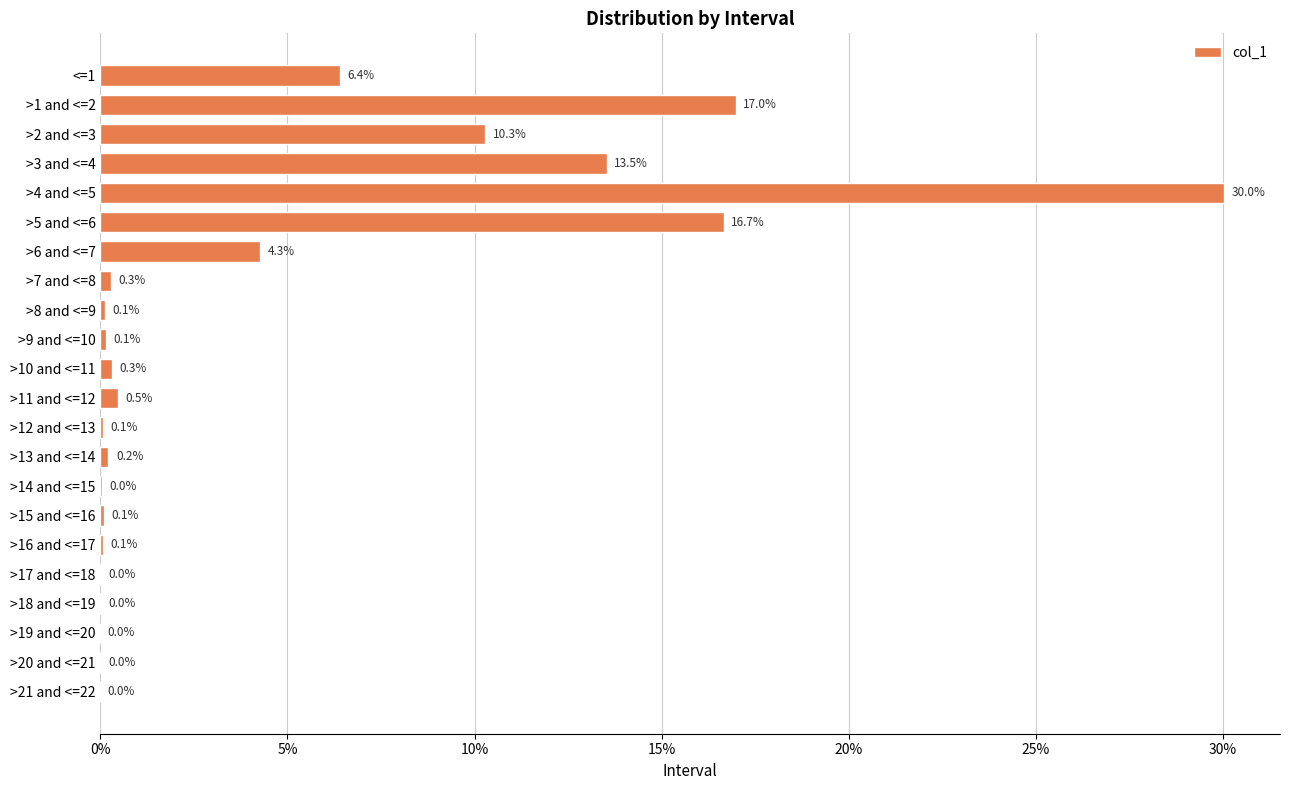

Are the bars horizontal?

Yes